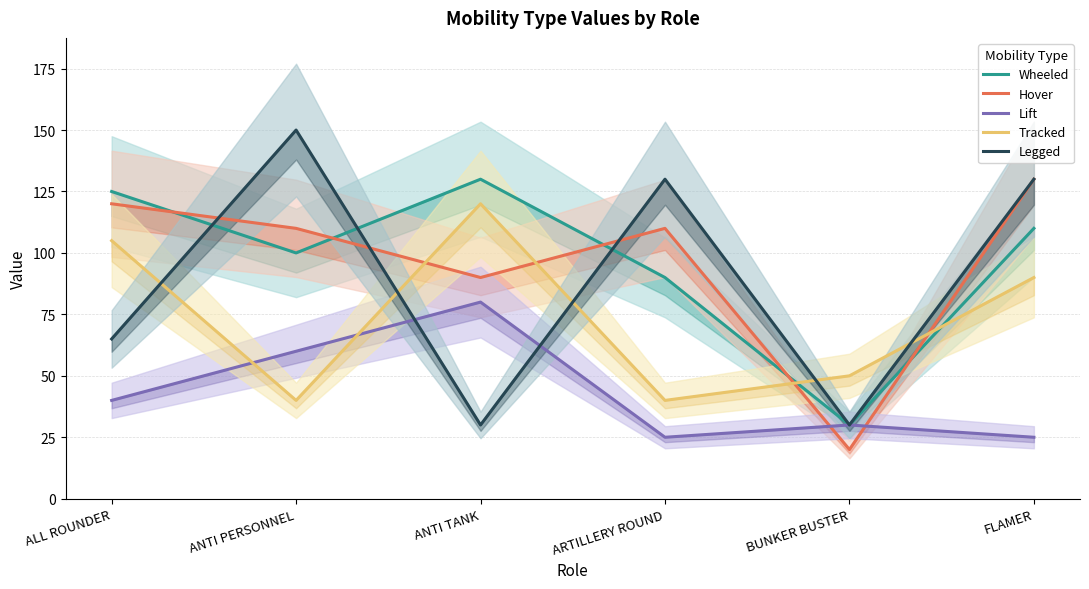

What is the label of the 2nd point from the right?

BUNKER BUSTER